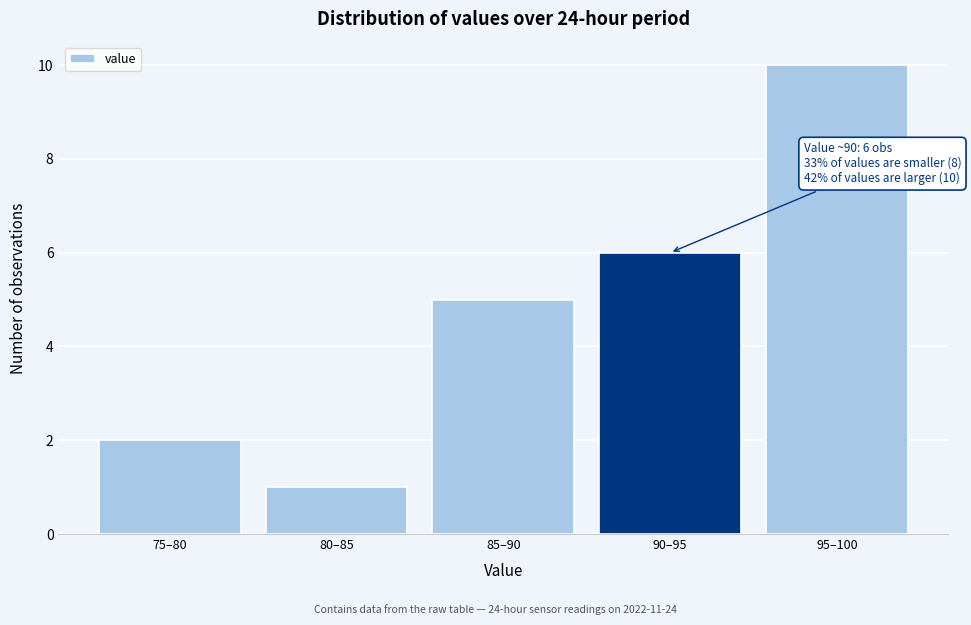

Reading right to left, extract all data points from this chart.

10	6	5	1	2